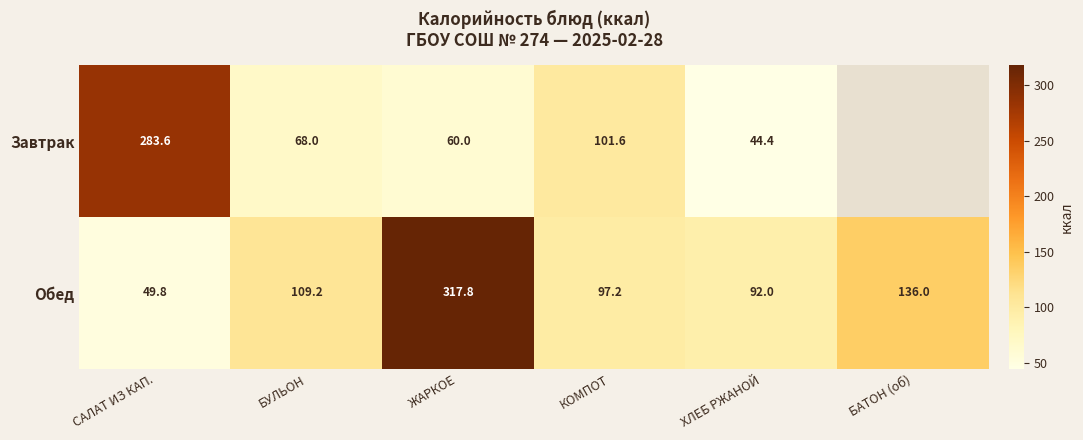

Which series changed the most between КОМПОТ and ХЛЕБ РЖАНОЙ?

Завтрак